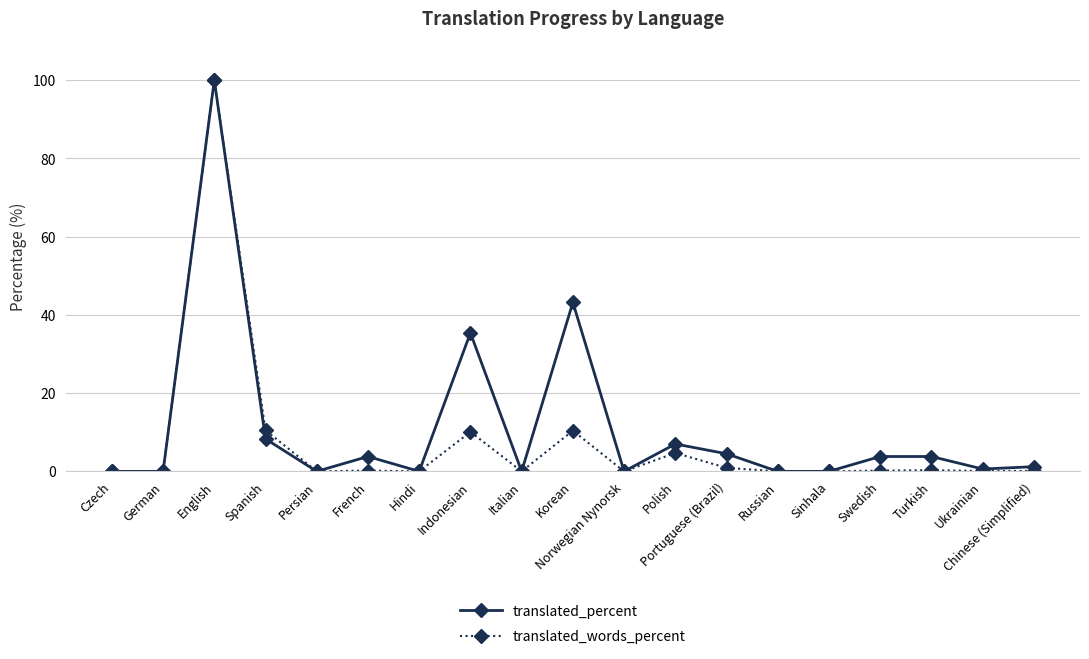

Does the chart display data point markers on the line(s)?

Yes